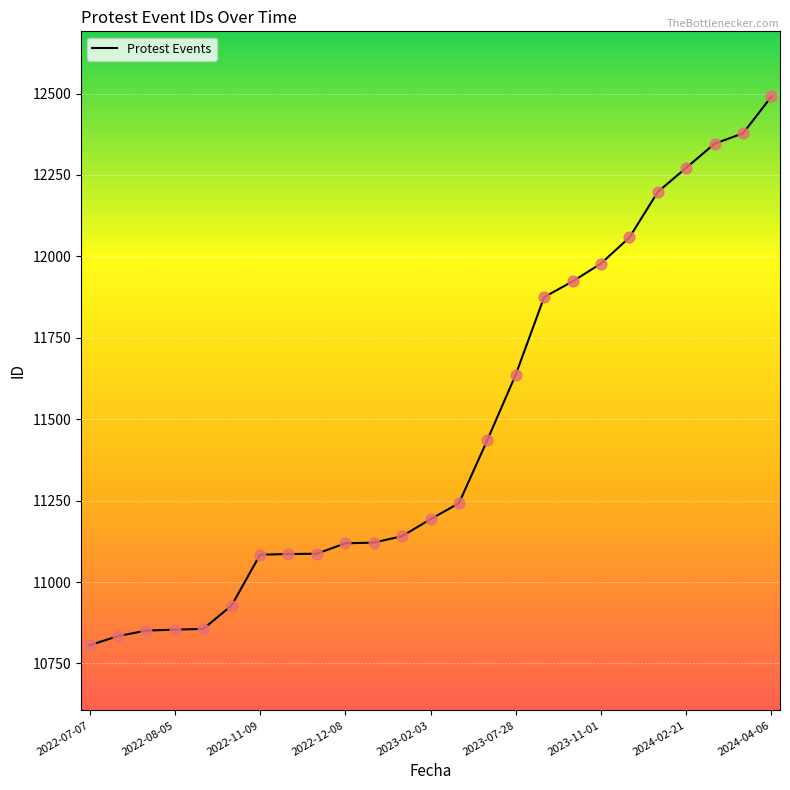

What is the greatest value displayed?

12491